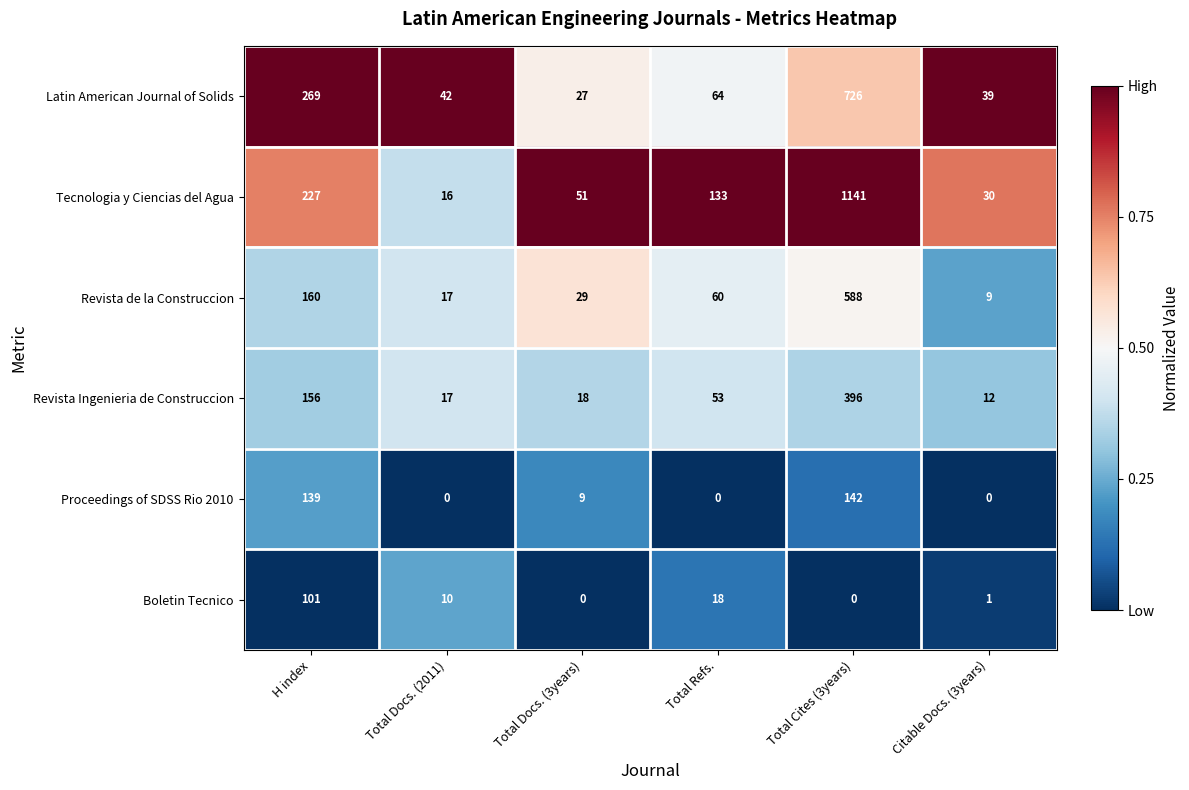

What is the maximum value for Latin American Journal of Solids?

726